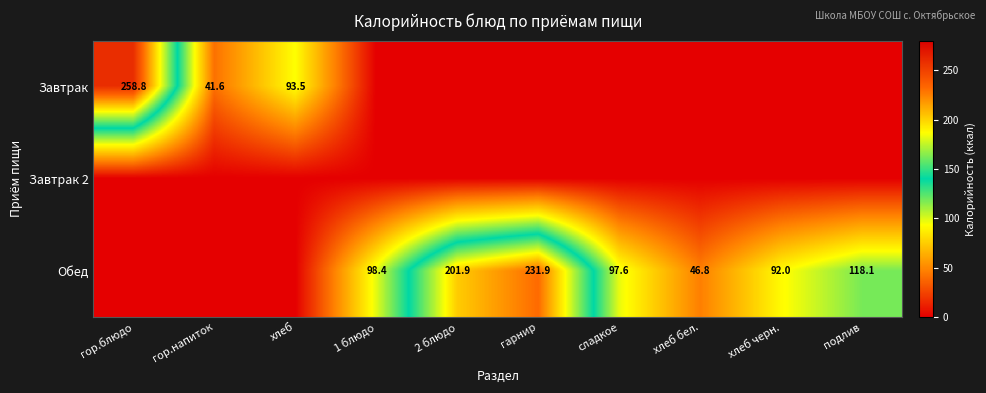

Is it true that Завтрак equals 47.6 at хлеб?

False